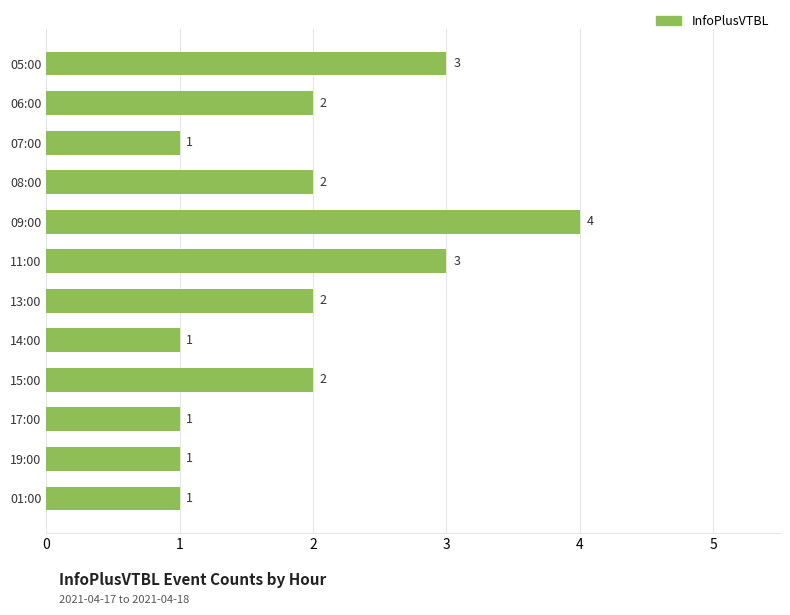

What is the ratio of the value at 17:00 to the value at 06:00?

0.5